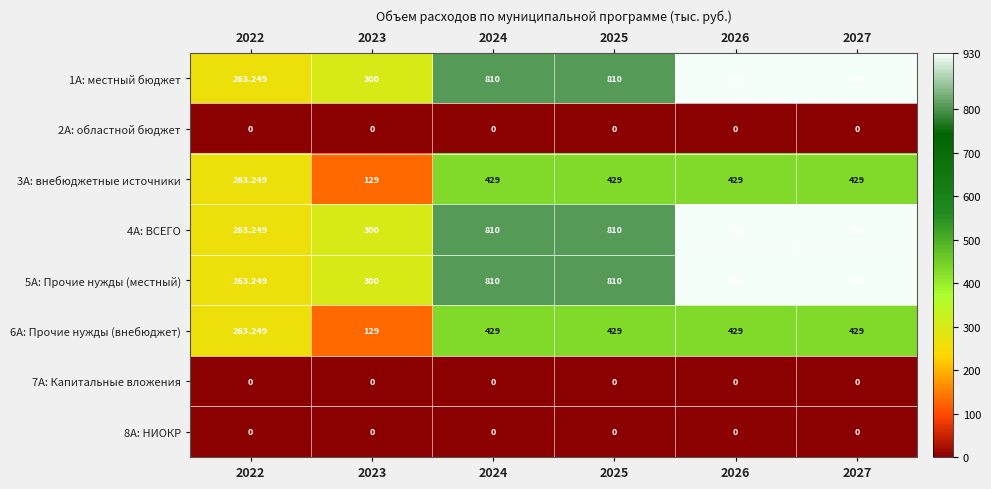

How many data points does each series have?

6